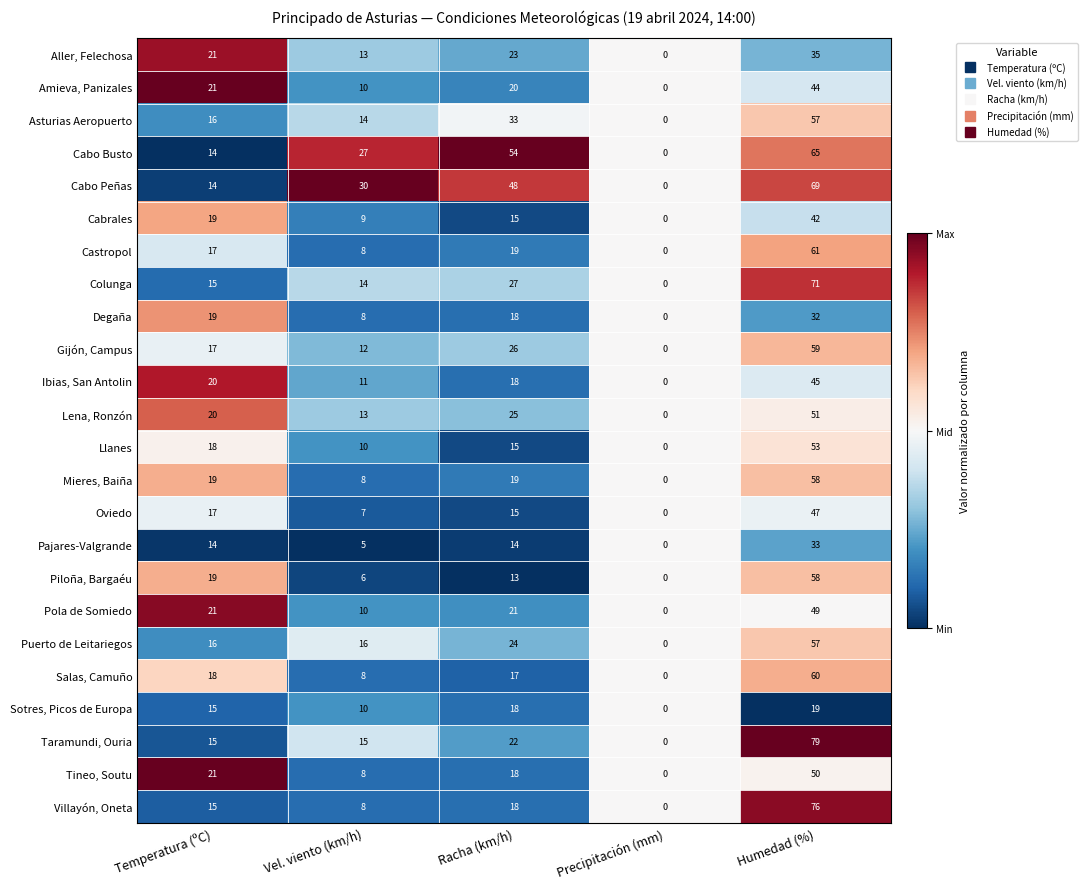

Which series has the largest range (max minus min)?

Taramundi, Ouria